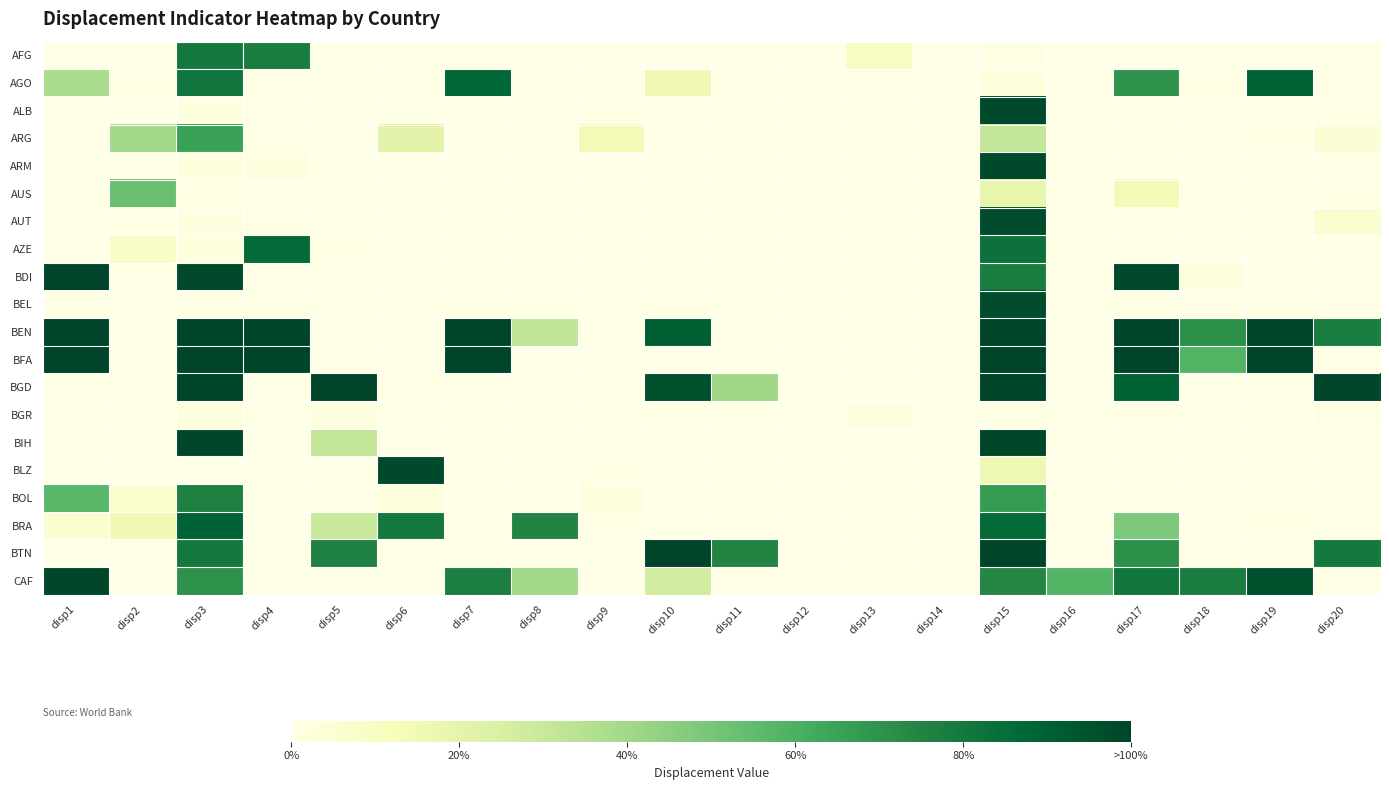

Between disp9 and disp17, which series saw the biggest shift?

BEN